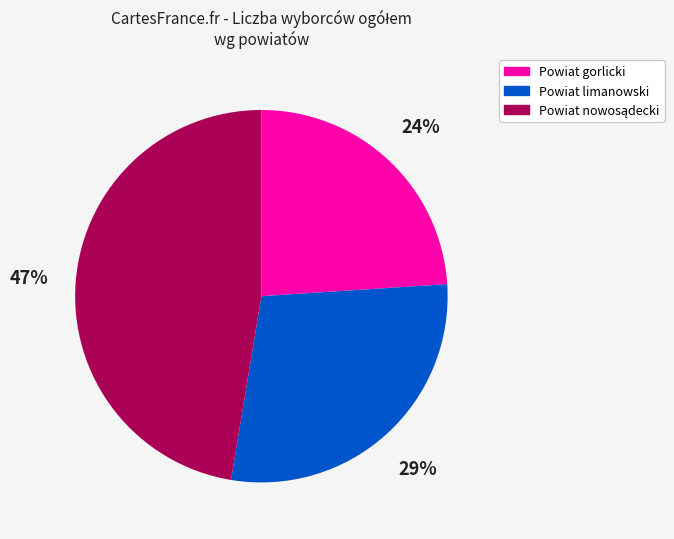

To the nearest percent, what portion does Powiat gorlicki represent?

24%